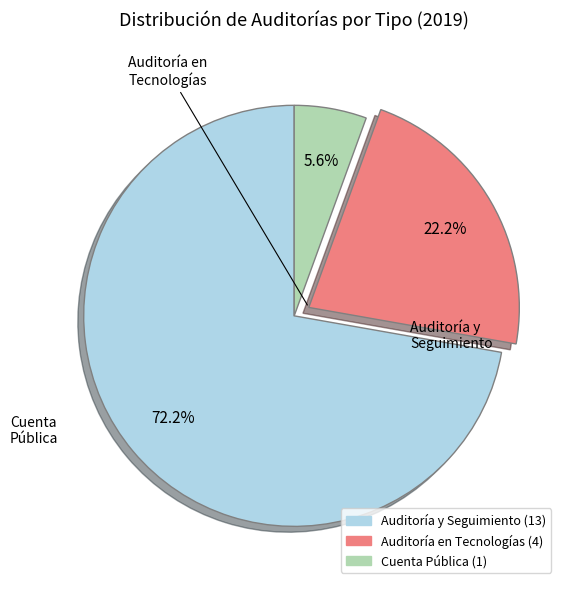

Which slice is the smallest?

Cuenta Pública